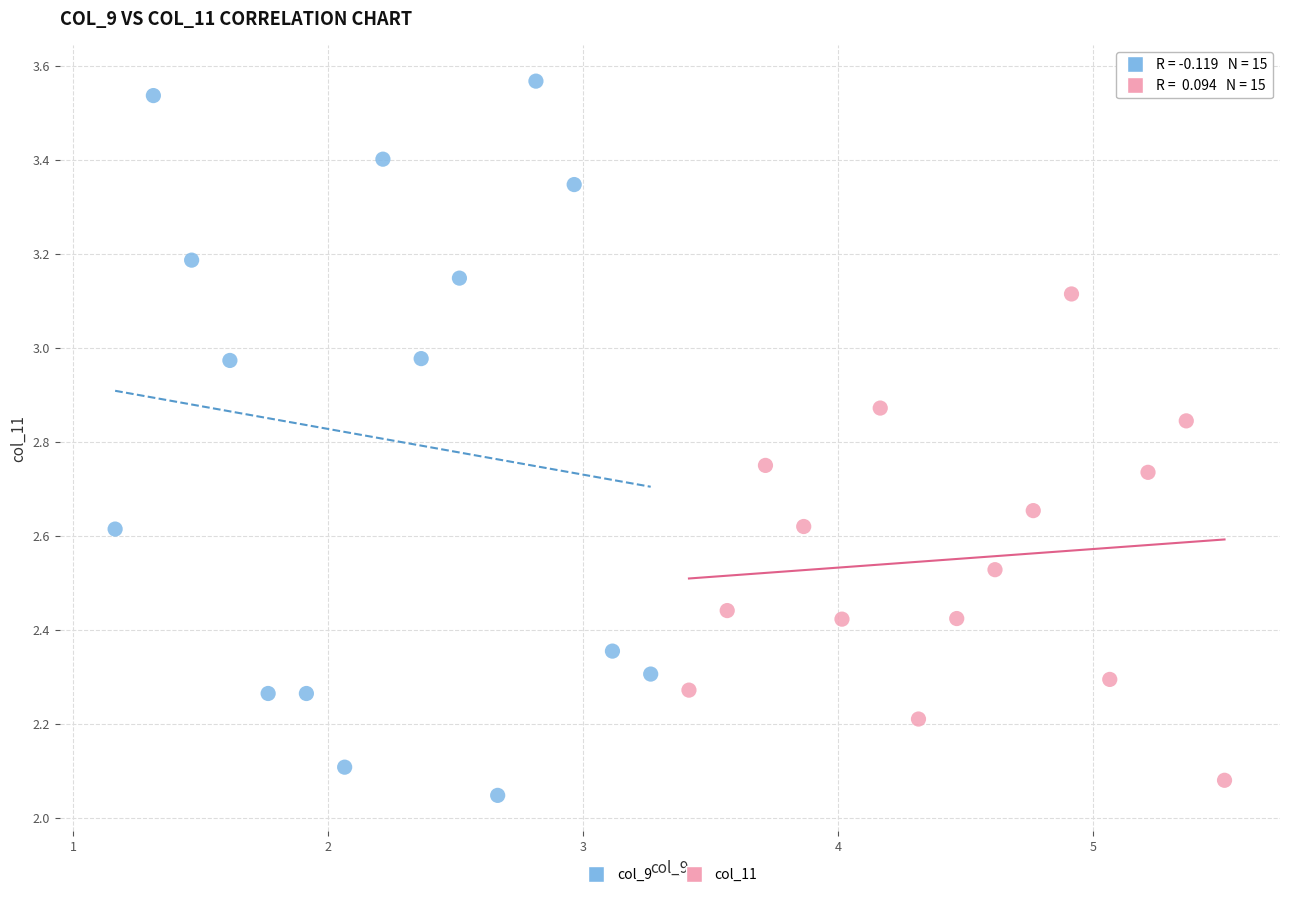

What are all the series names shown in the legend?

col_9, col_11